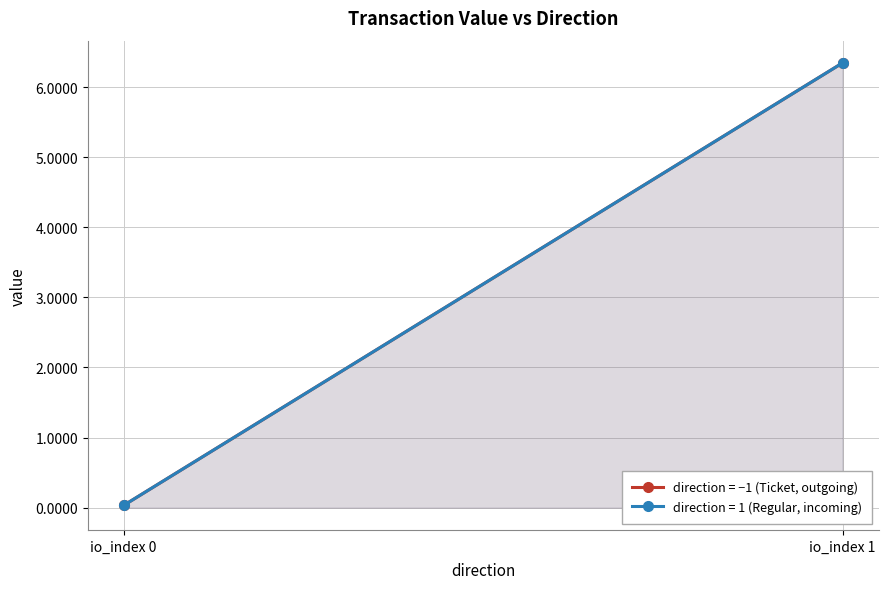

Reading left to right, transcribe all the data shown in this chart.

0.0	6.3